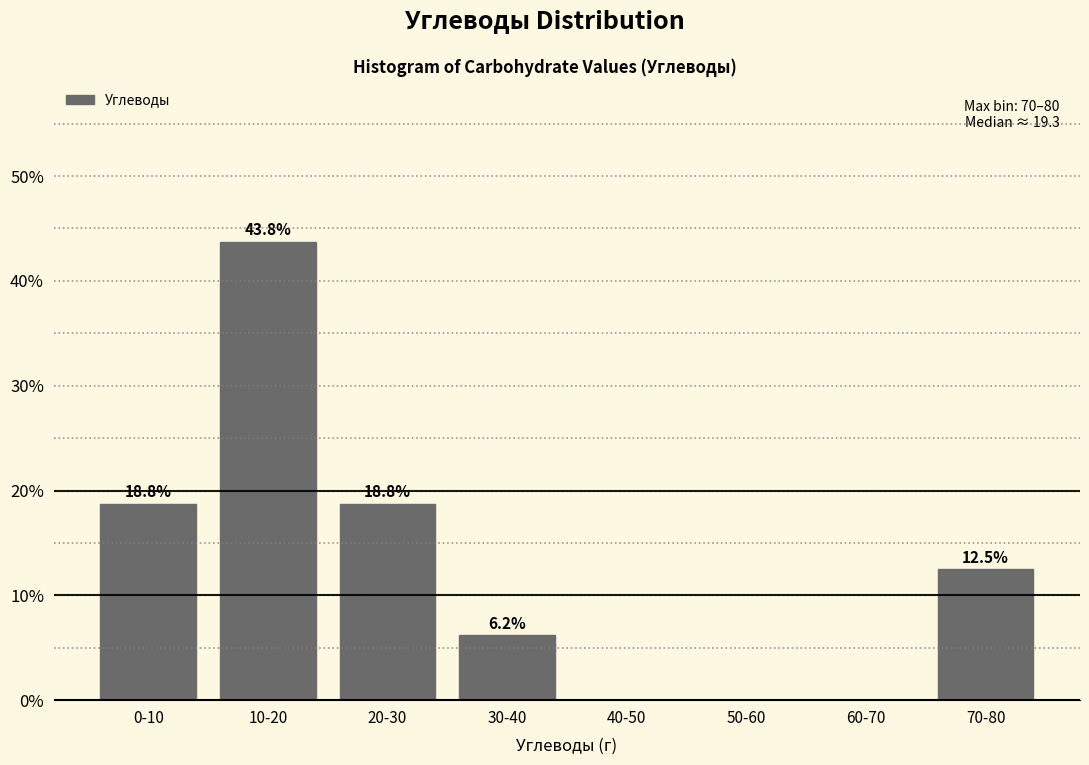

Approximately how many times larger is the value at 20-30 compared to 30-40?

3.0